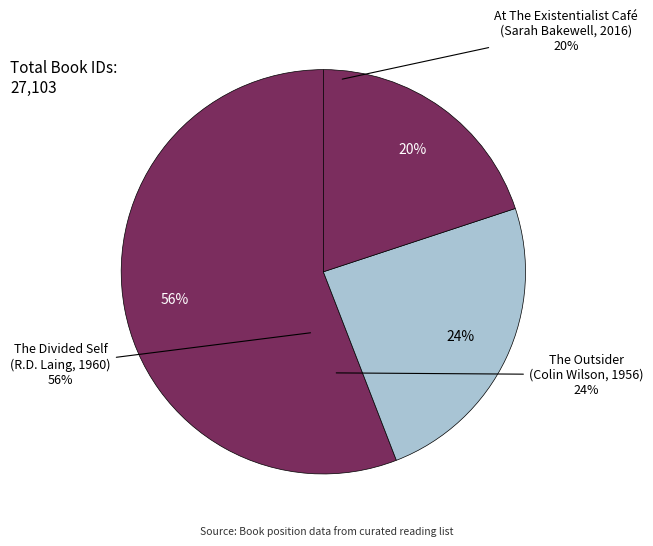

Which category accounts for the majority?

The Divided Self
(R.D. Laing, 1960)